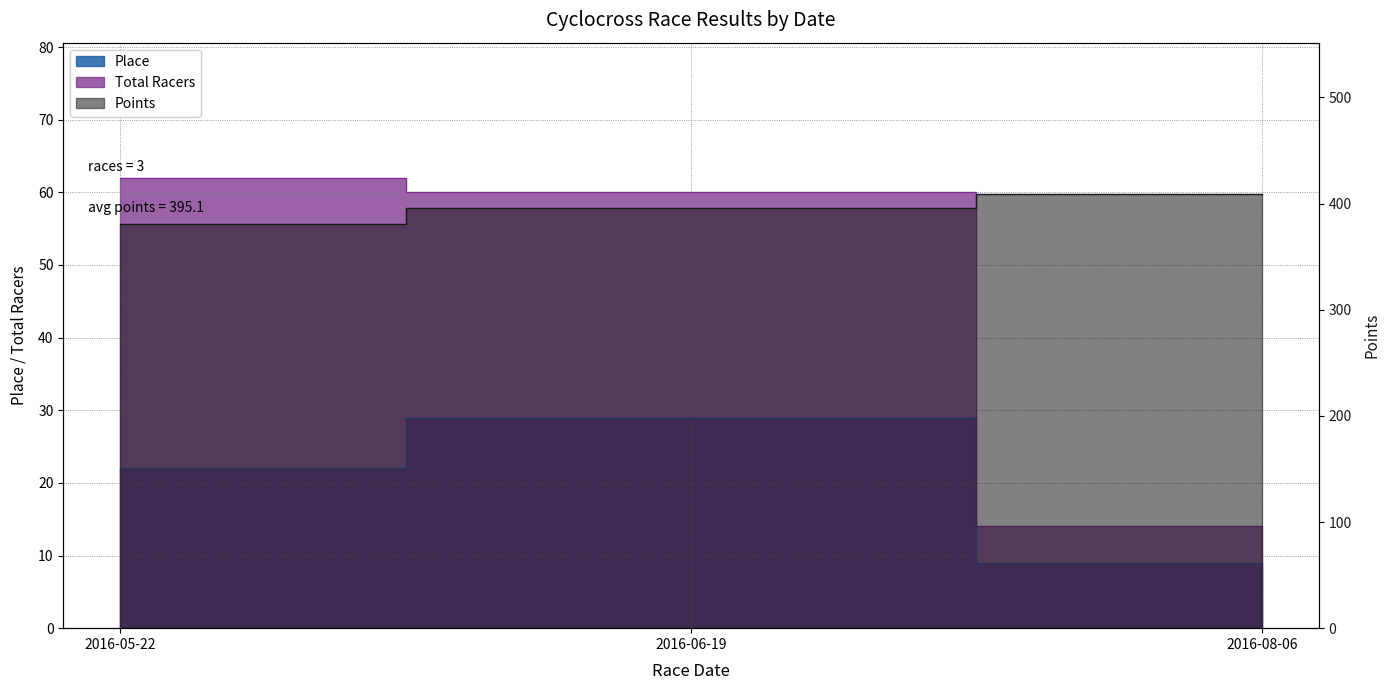

Rank the series by their maximum value, from highest to lowest.

Points, Total Racers, Place